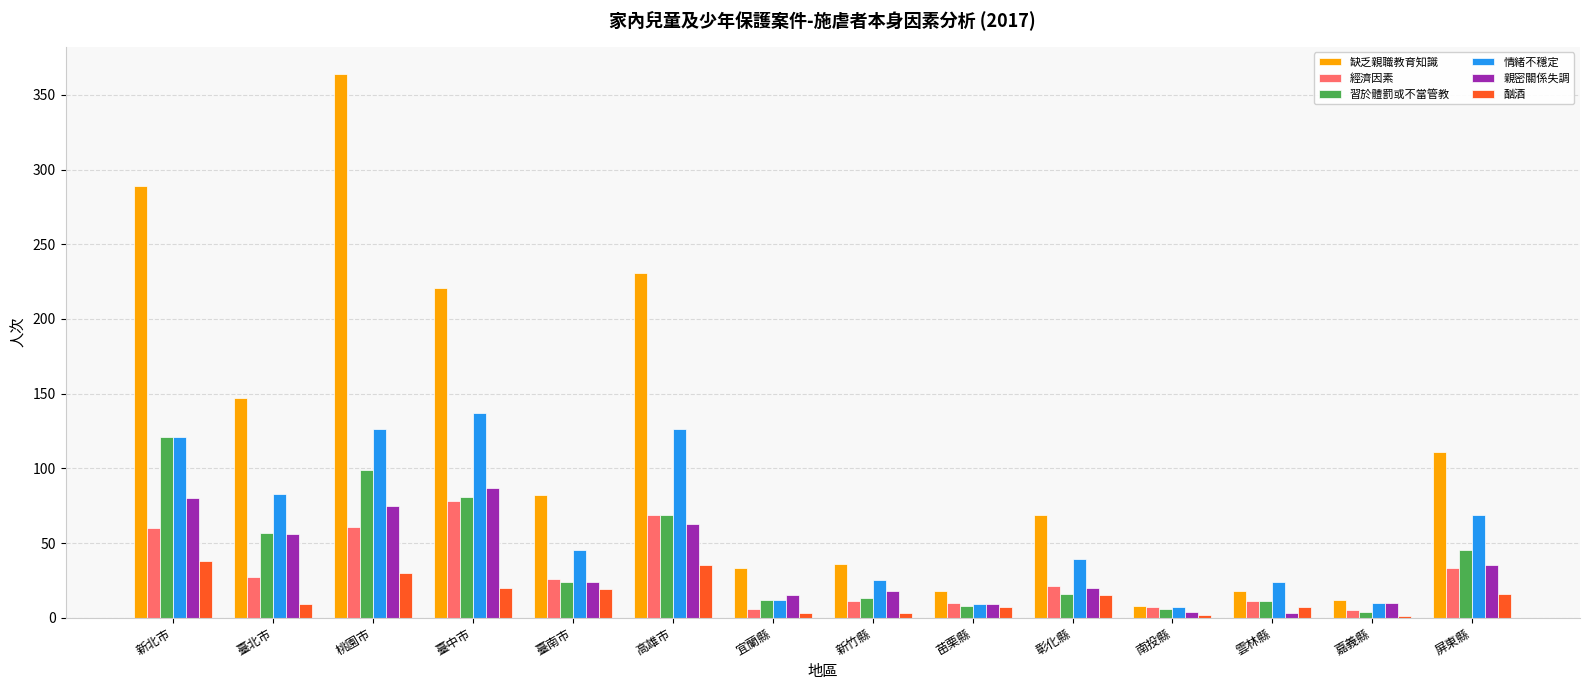

Which label corresponds to the largest value in the chart?

桃園市